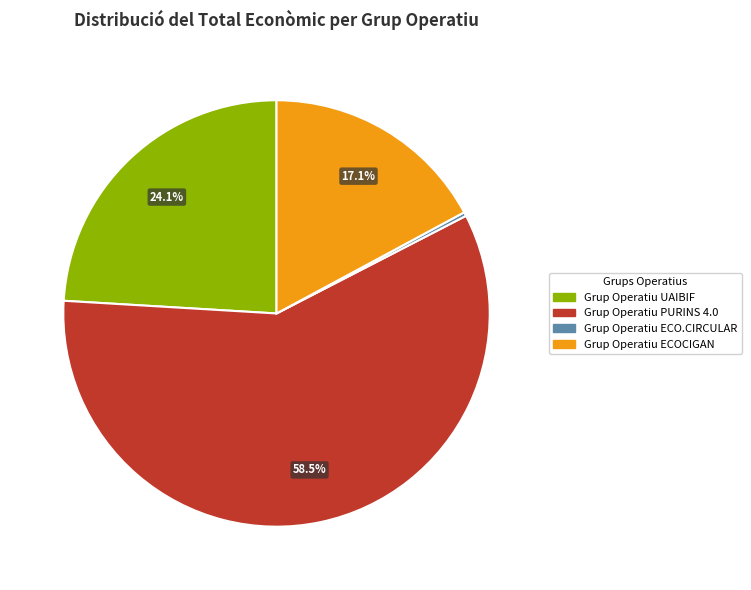

True or false: Grup Operatiu PURINS 4.0 accounts for 64% of the total.

False